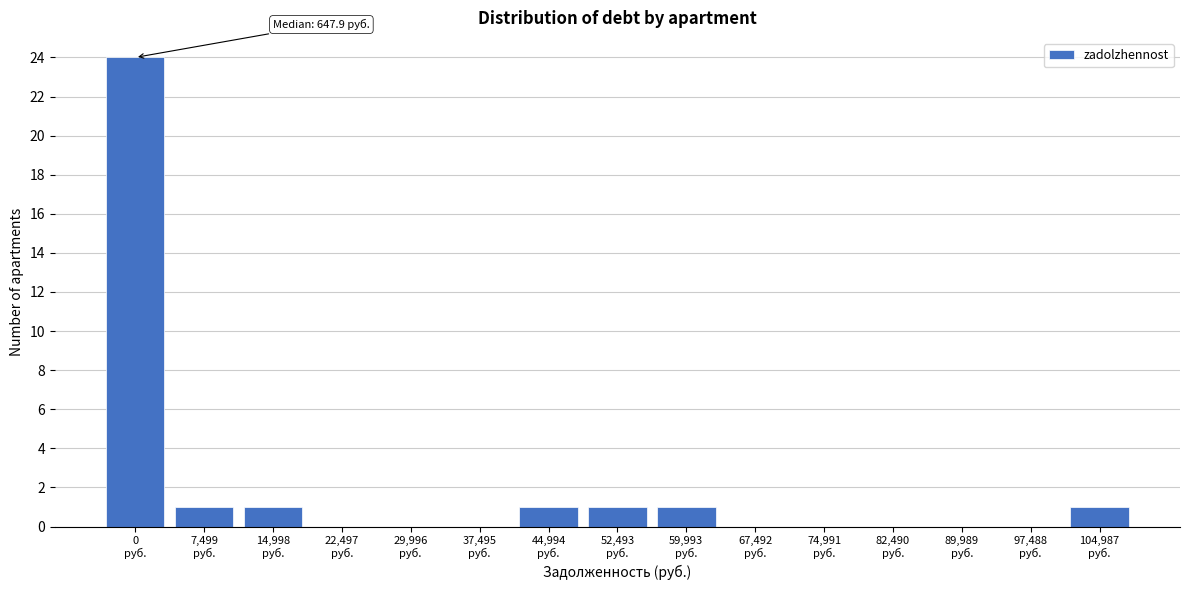

What is the greatest value displayed?

24